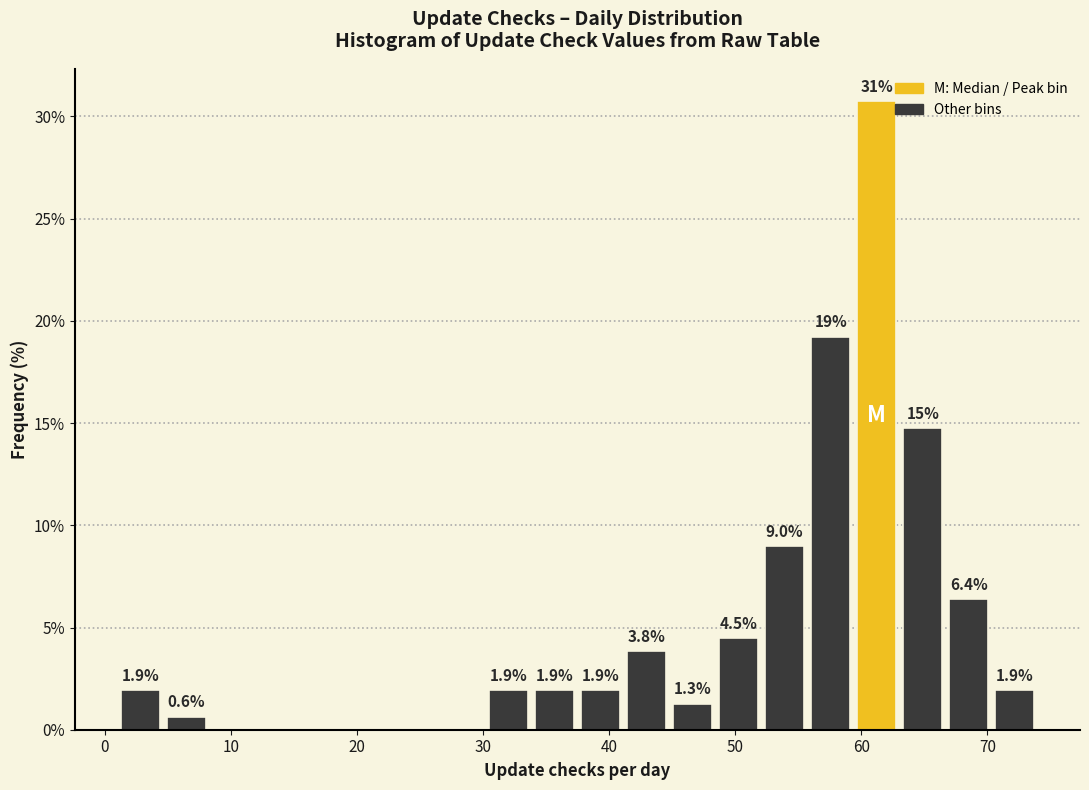

Read against the x-axis, roughly where is the centre of the tallest bar?

61